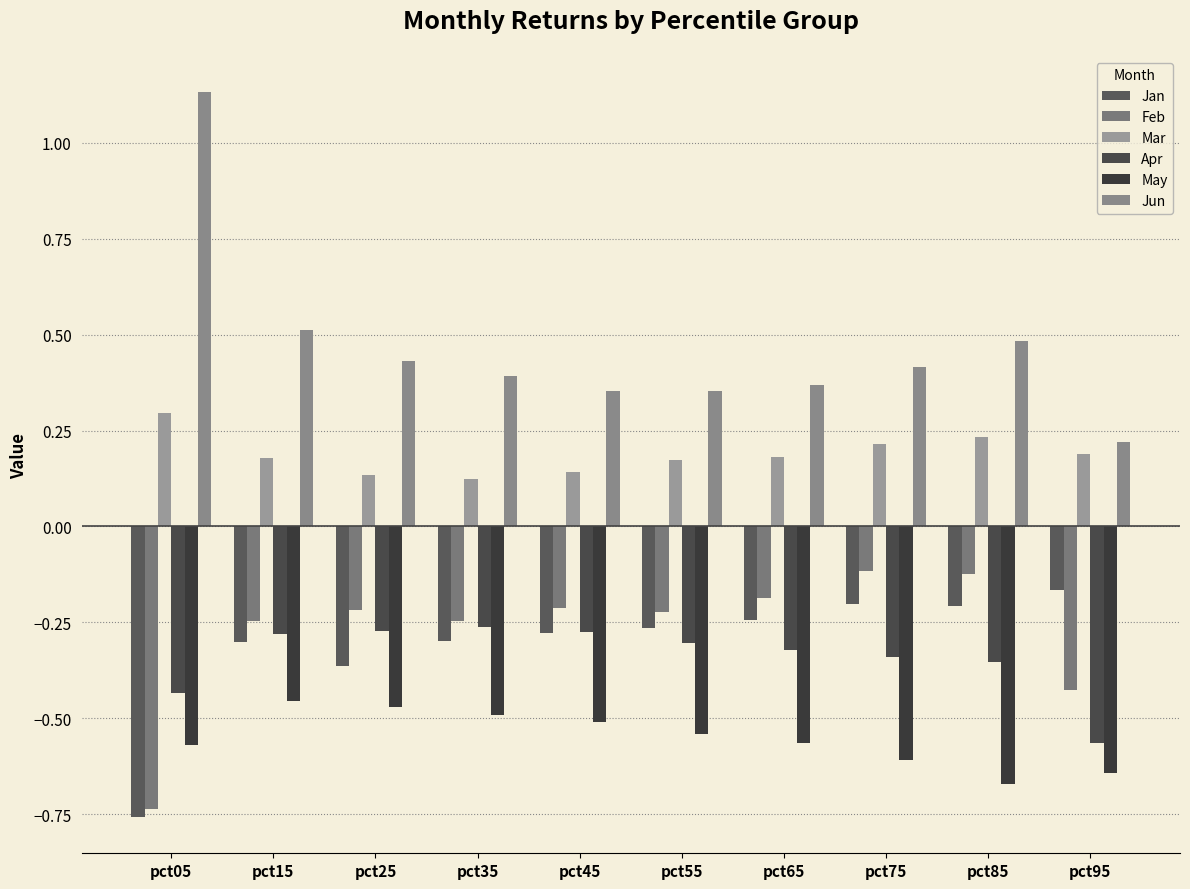

At which category is the sum across all series the highest?

pct15